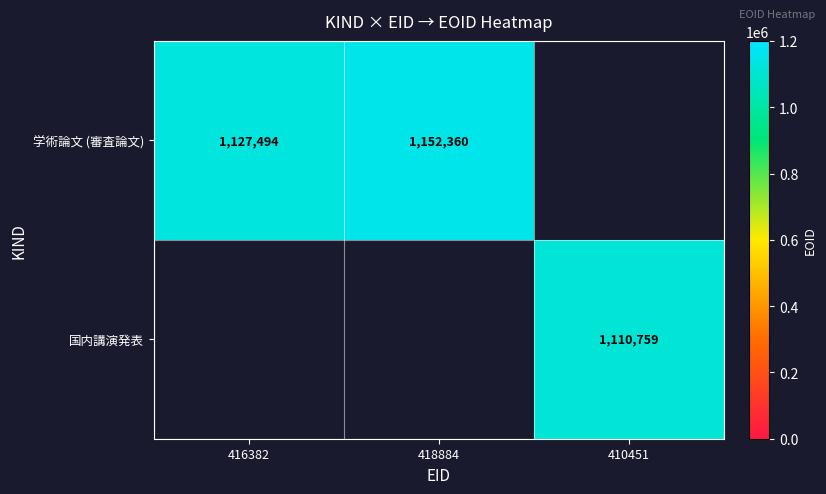

Is it true that 国内講演発表 equals 1110759 at 410451?

True